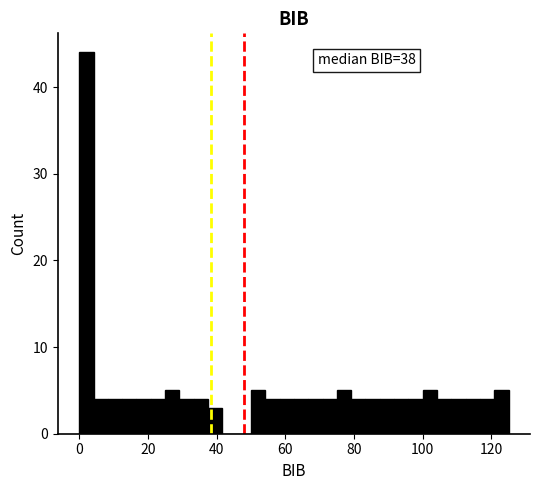

Read against the x-axis, roughly where is the centre of the tallest bar?

2